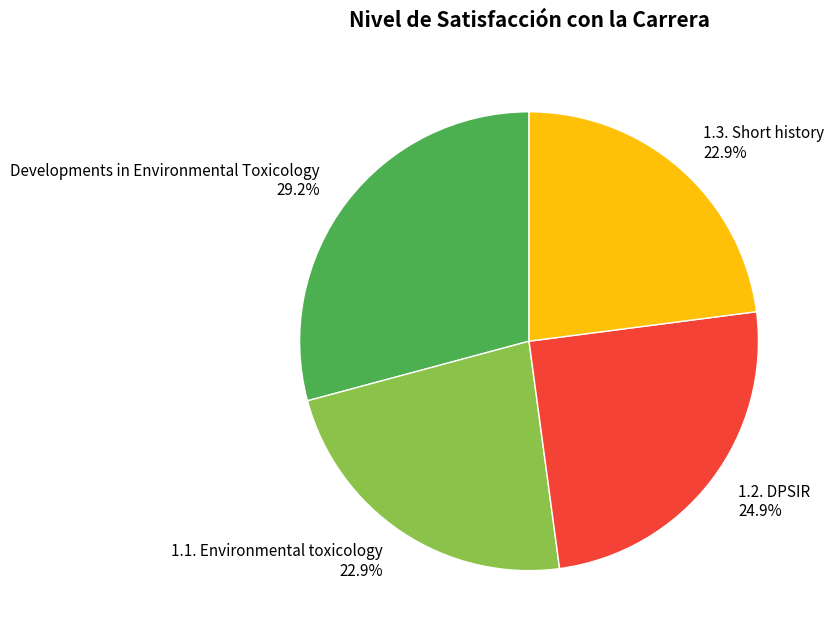

Is it true that Developments in Environmental Toxicology is 29% of the pie?

True